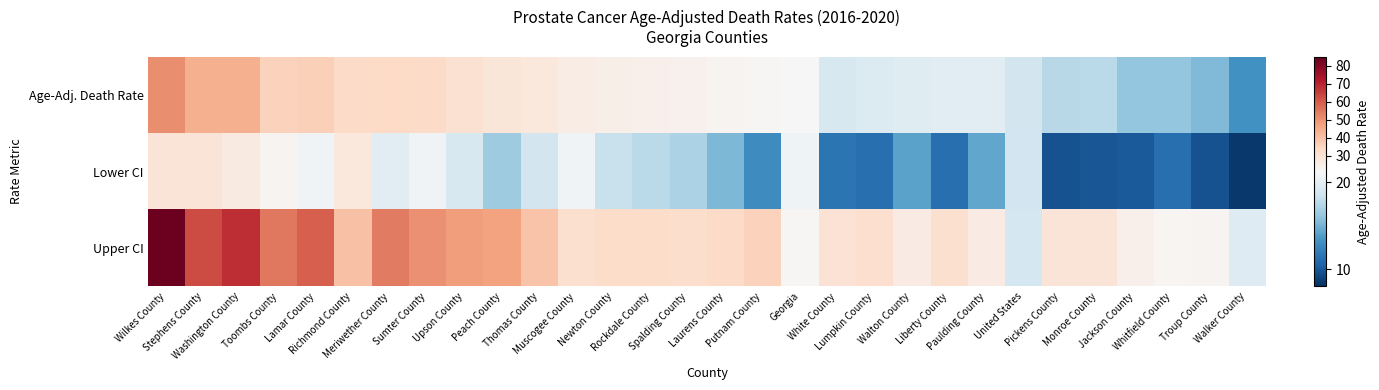

At Lumpkin County, list the series in order from smallest to largest.

Lower CI, Age-Adj. Death Rate, Upper CI